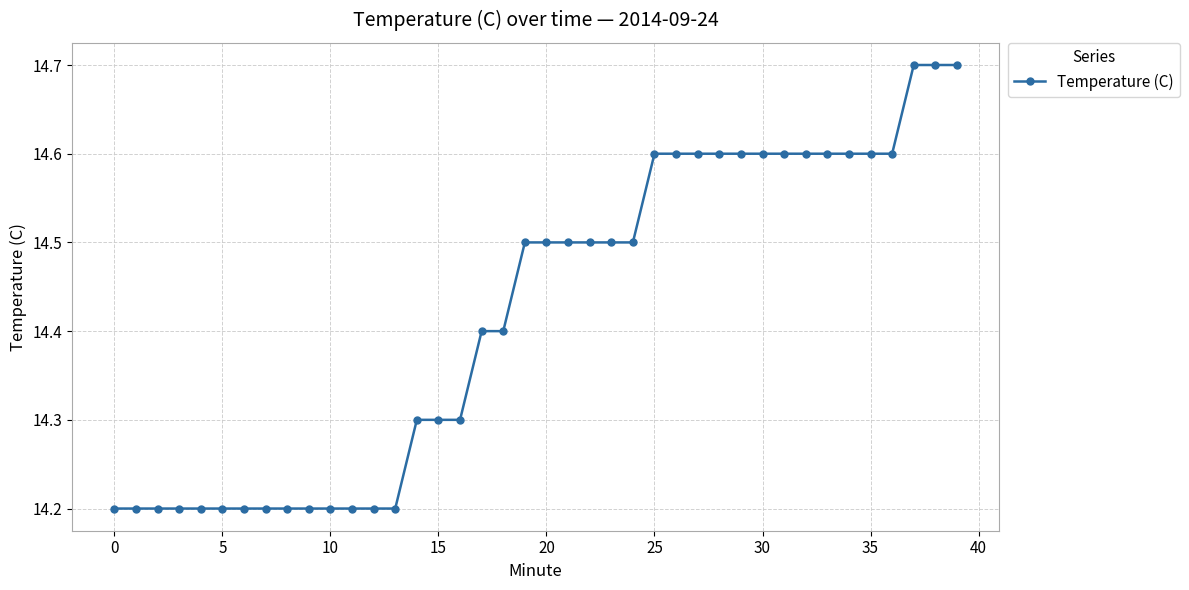

How many lines are shown in the chart?

1